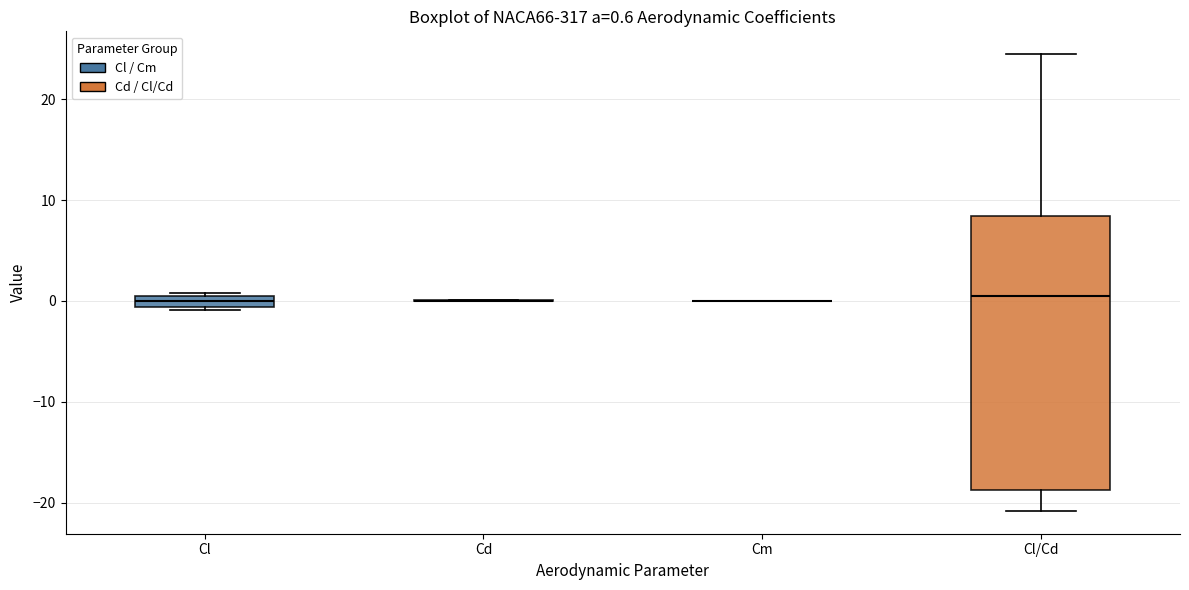

Comparing the boxes themselves (not the whiskers), which one is the tallest?

Cl/Cd